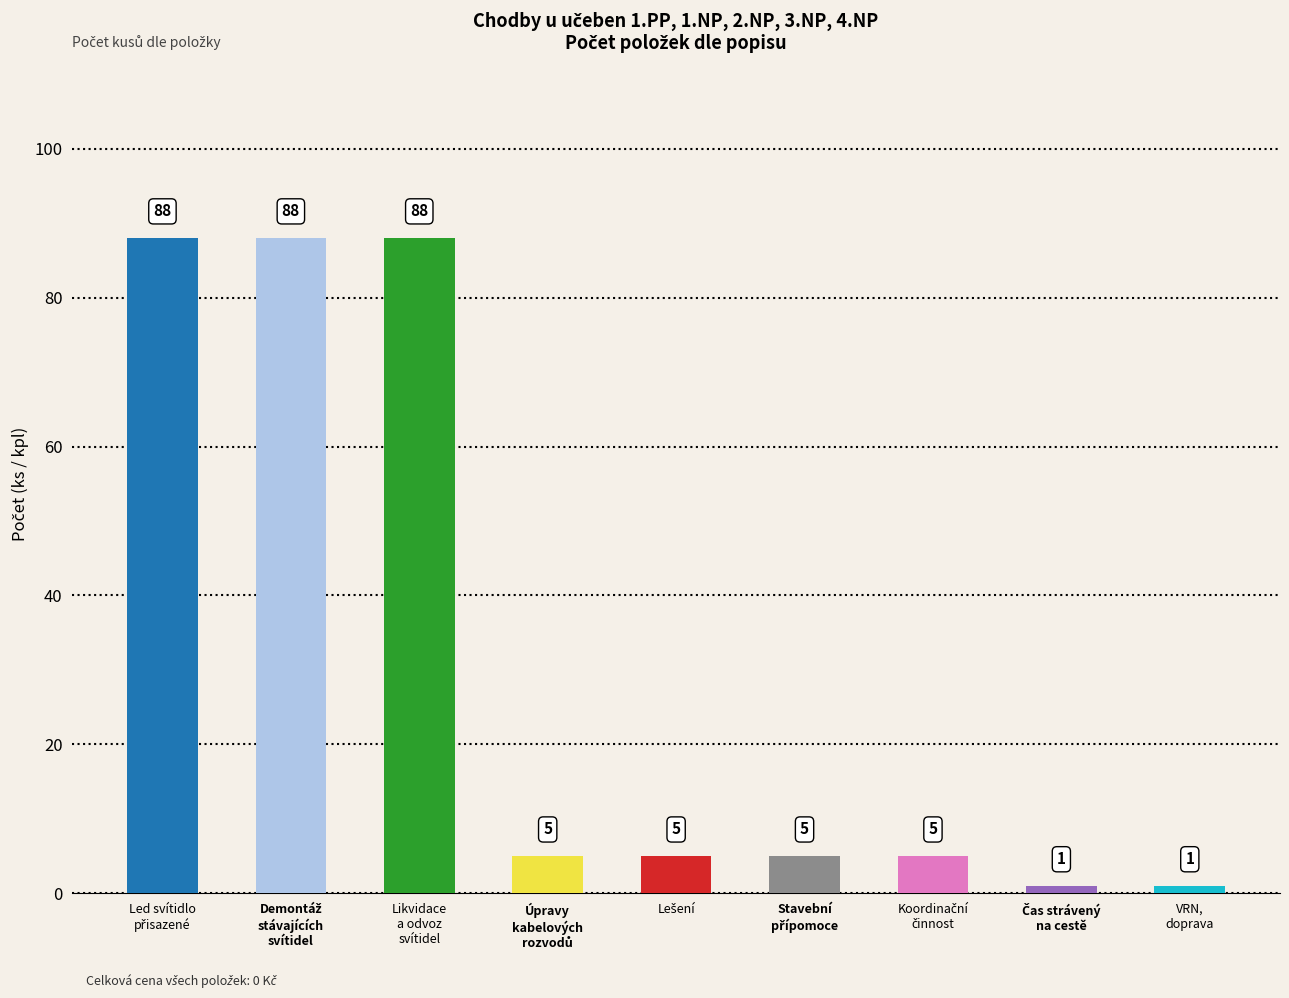

What is the value of the 3rd bar from the left?

88